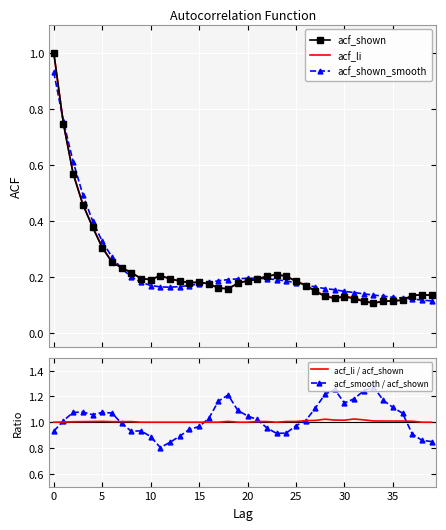

How many intersections are there between acf_smooth / acf_shown and acf_shown?

1